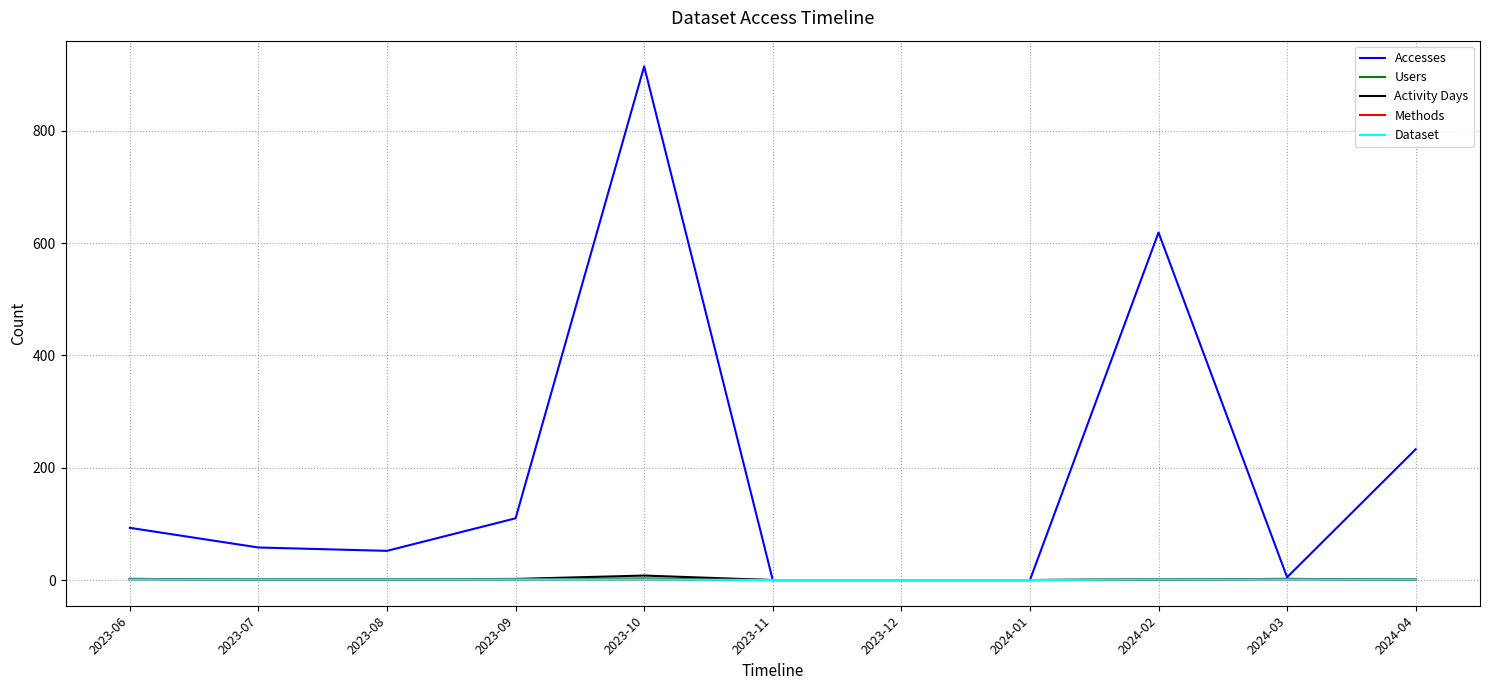

At which label does Dataset reach its peak?

2023-06